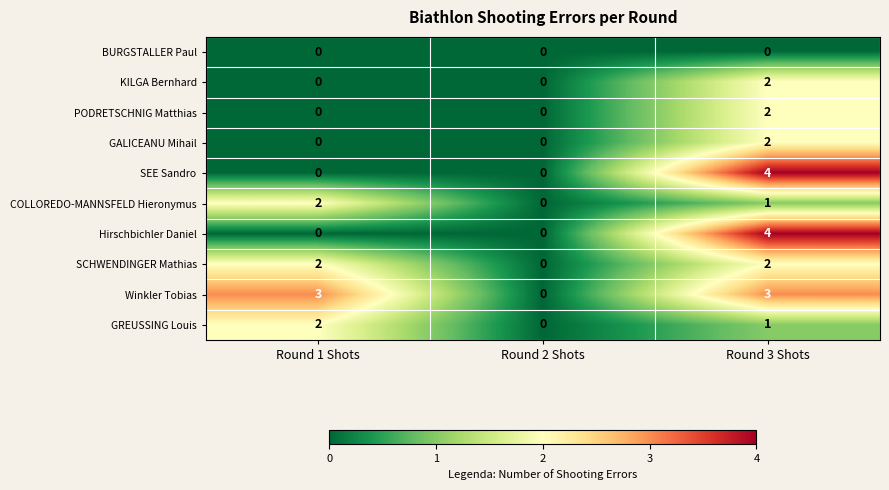

True or false: GREUSSING Louis has a value of -1 at Round 2 Shots.

False